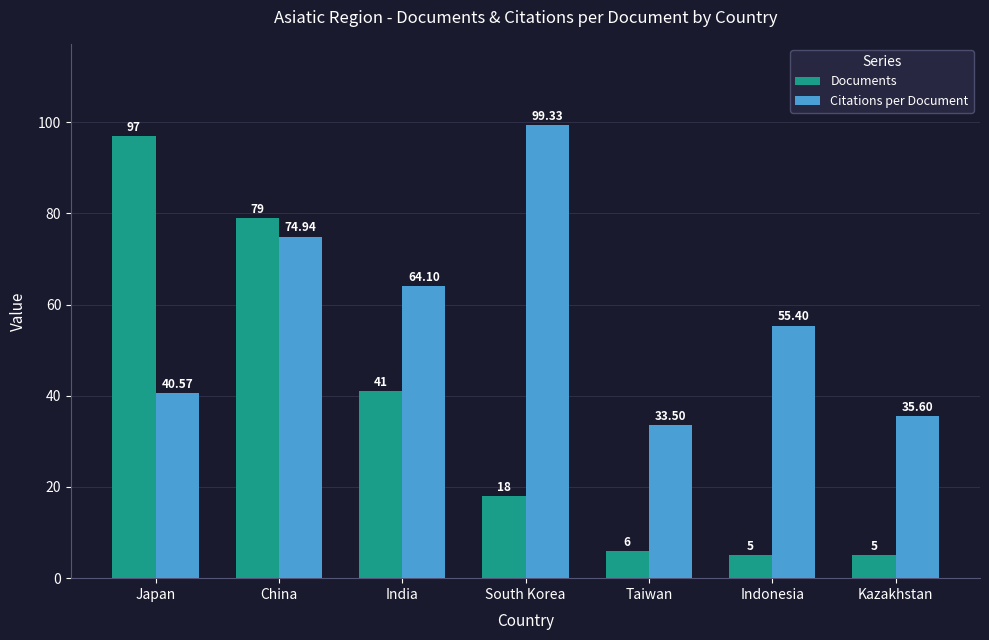

What is the difference between the Citations per Document values at China and Taiwan?

41.4